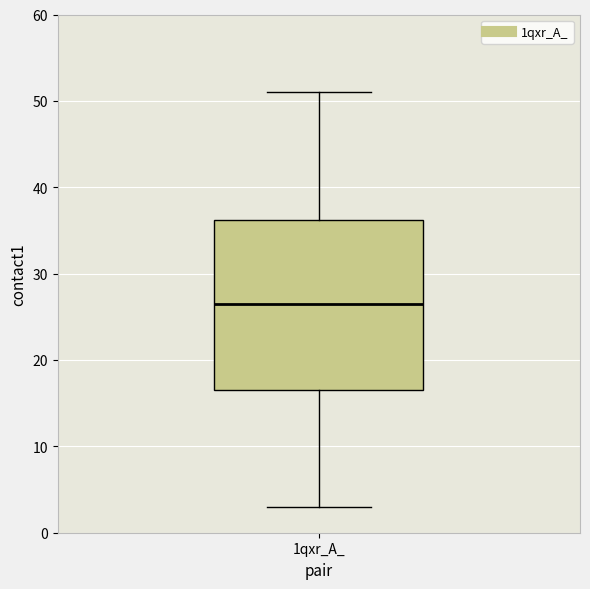

Read this box plot against the y-axis: the position of the median line, the range covered by the box, and the ends of both whiskers. The values are not printed on the chart, so give them approximately, as read against the axis.

median 27, box 17 to 36, whiskers 3 to 51